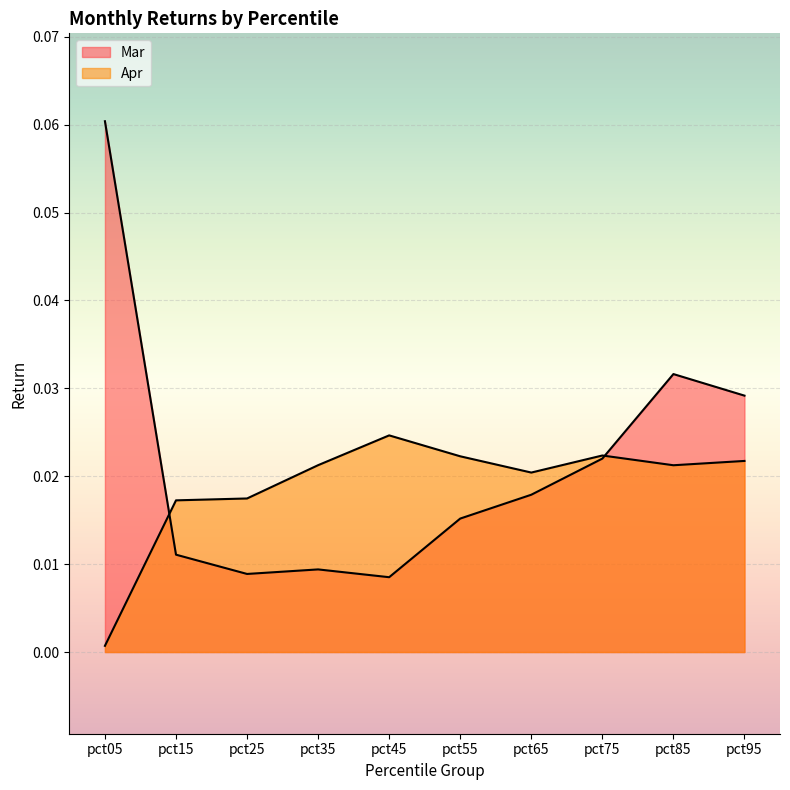

How many Mar values are between 0 and 1?

10